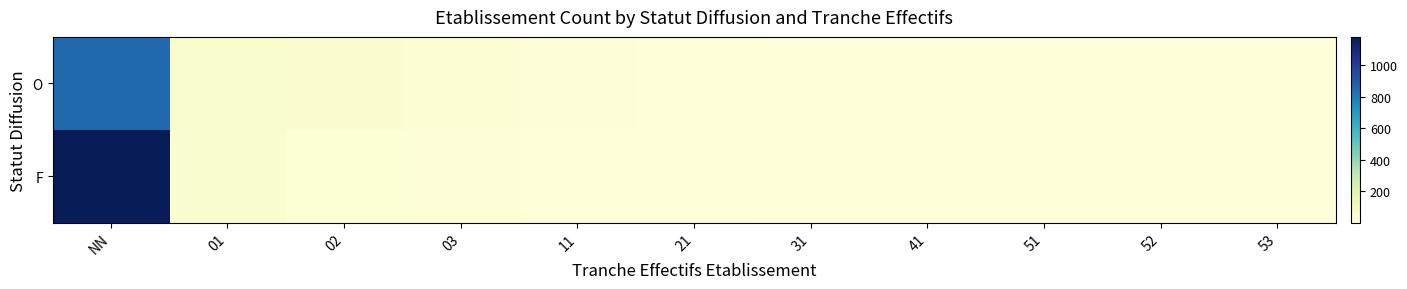

List the series in order of their peak value, lowest first.

O, F